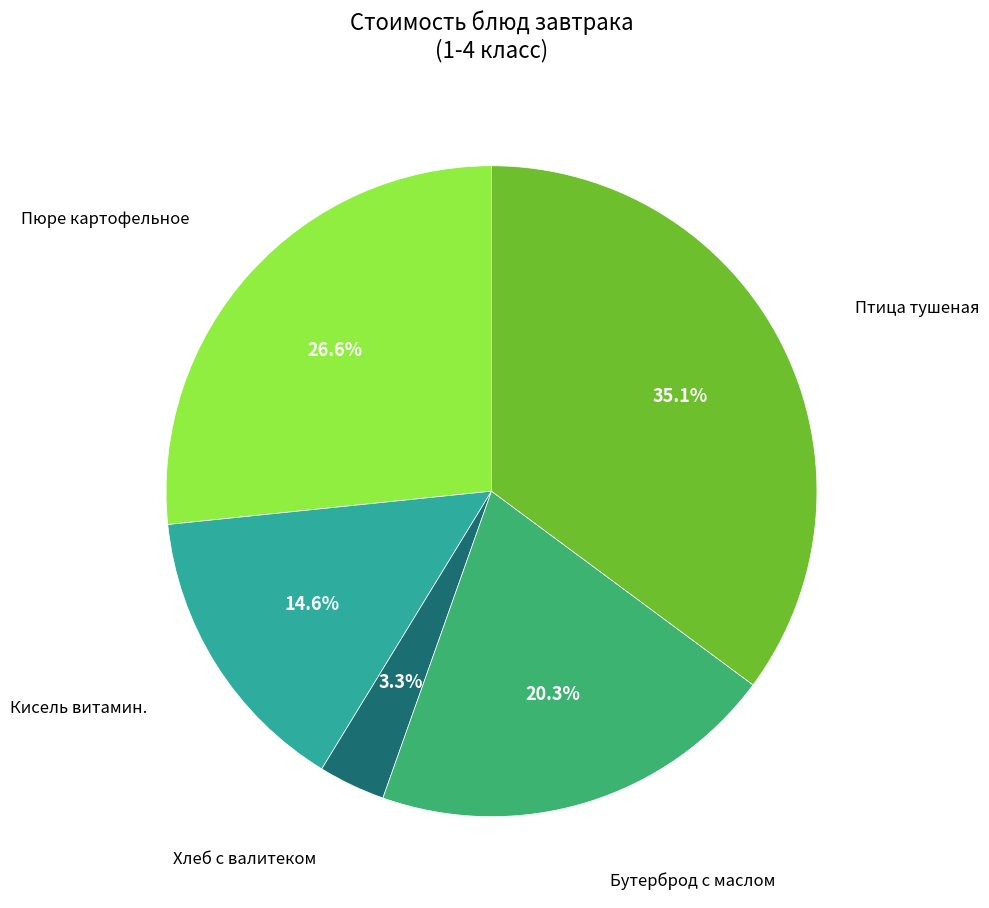

To the nearest percent, what is the average slice percentage?

20%